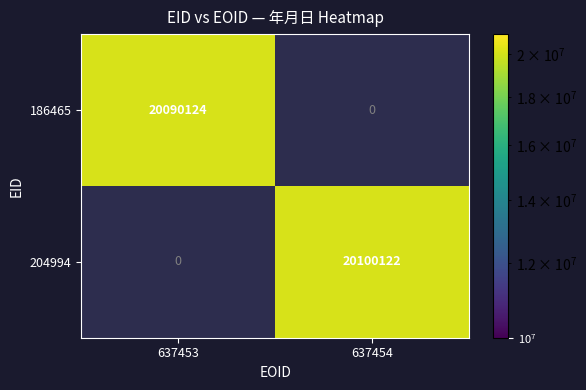

The 186465 series shows 30380197 at 637453. True or false?

False